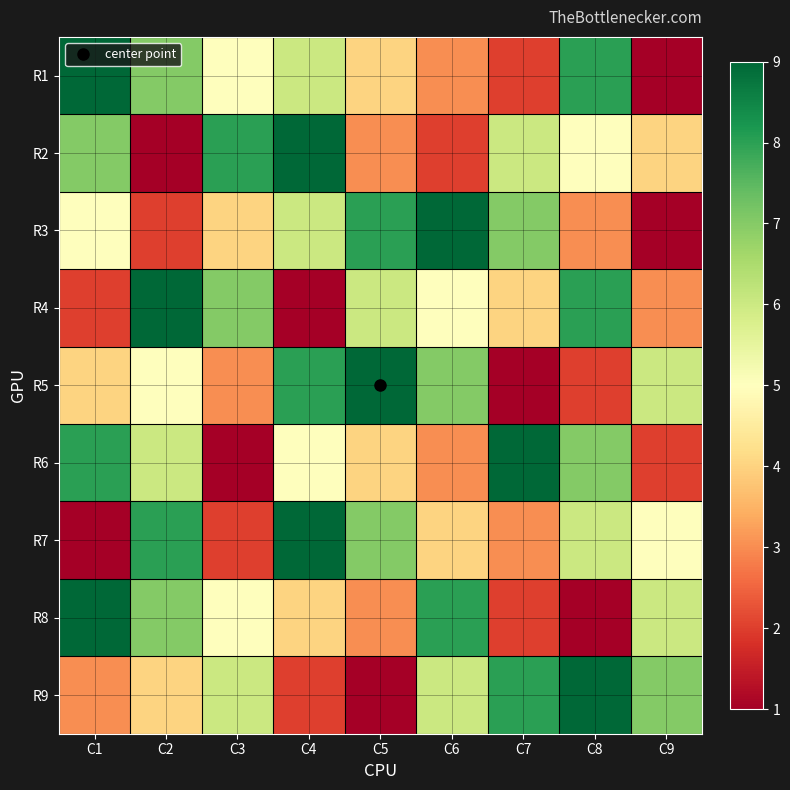

Reading left to right, what are all the values shown in this chart?

R1: C1=9	C2=7	C3=5	C4=6	C5=4	C6=3	C7=2	C8=8	C9=1
R2: C1=7	C2=1	C3=8	C4=9	C5=3	C6=2	C7=6	C8=5	C9=4
R3: C1=5	C2=2	C3=4	C4=6	C5=8	C6=9	C7=7	C8=3	C9=1
R4: C1=2	C2=9	C3=7	C4=1	C5=6	C6=5	C7=4	C8=8	C9=3
R5: C1=4	C2=5	C3=3	C4=8	C5=9	C6=7	C7=1	C8=2	C9=6
R6: C1=8	C2=6	C3=1	C4=5	C5=4	C6=3	C7=9	C8=7	C9=2
R7: C1=1	C2=8	C3=2	C4=9	C5=7	C6=4	C7=3	C8=6	C9=5
R8: C1=9	C2=7	C3=5	C4=4	C5=3	C6=8	C7=2	C8=1	C9=6
R9: C1=3	C2=4	C3=6	C4=2	C5=1	C6=6	C7=8	C8=9	C9=7